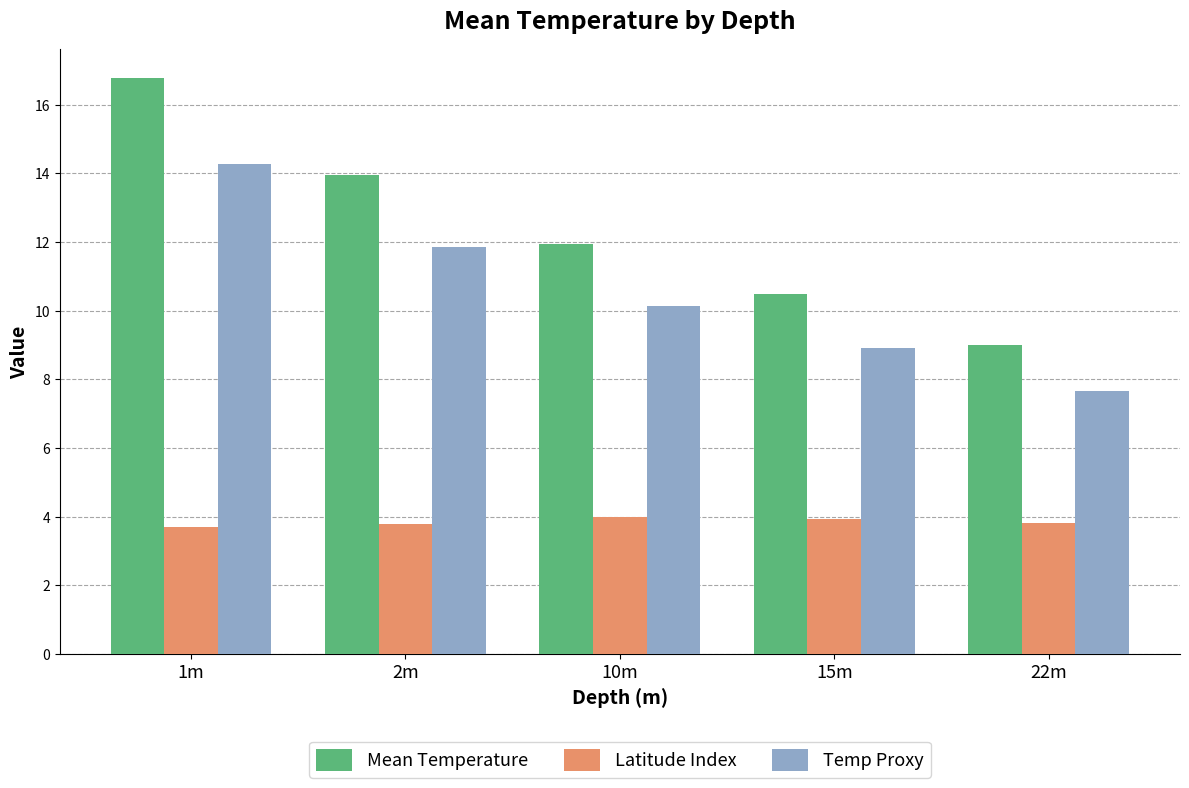

What is the spread (max minus min) of values at 1m?

13.1